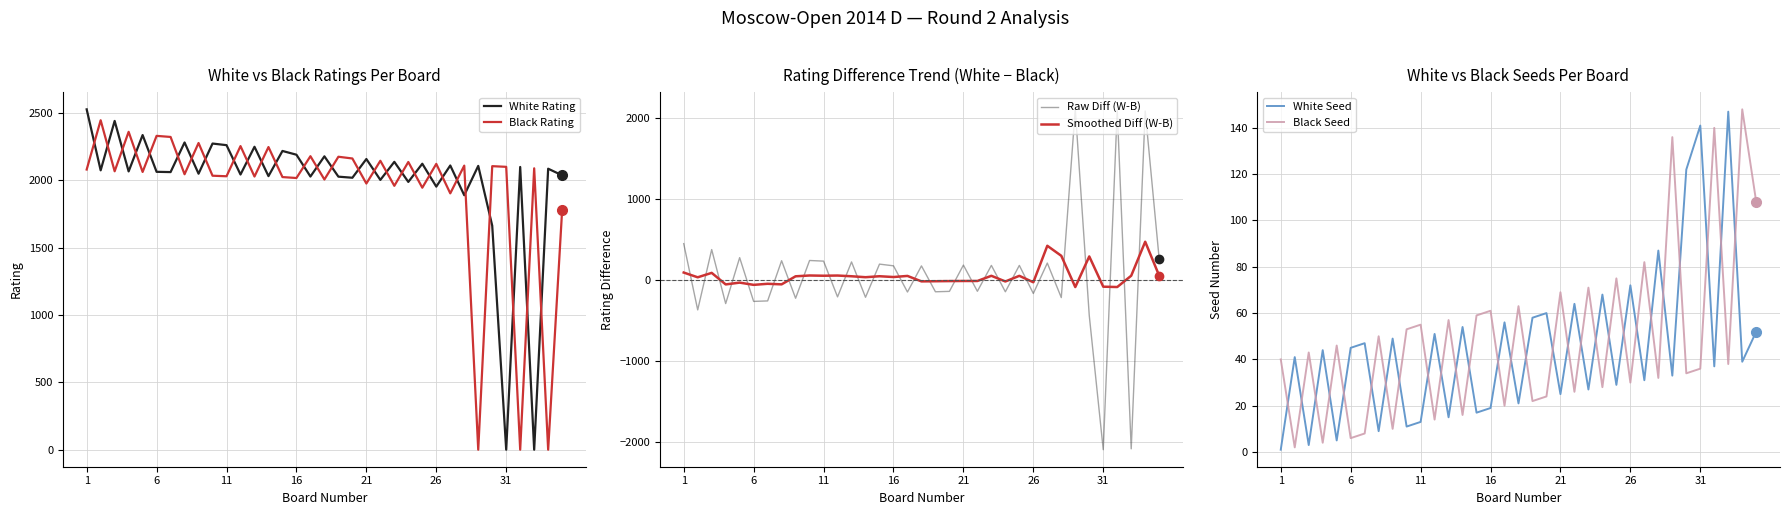

At which category is the sum across all series the highest?

1